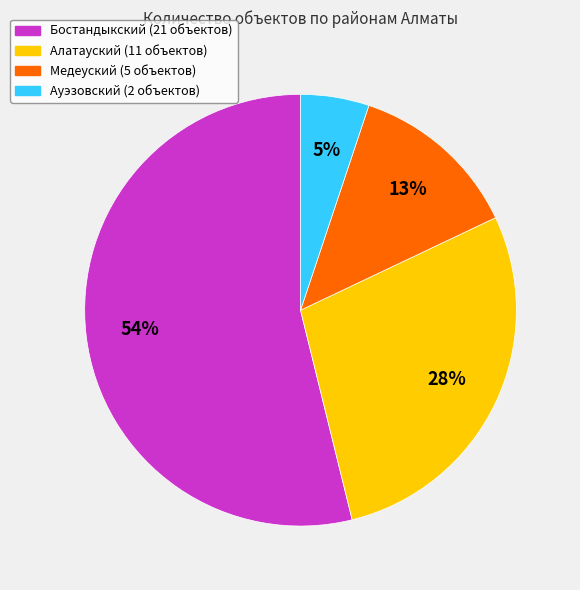

To the nearest percent, what portion does Алатауский represent?

28%